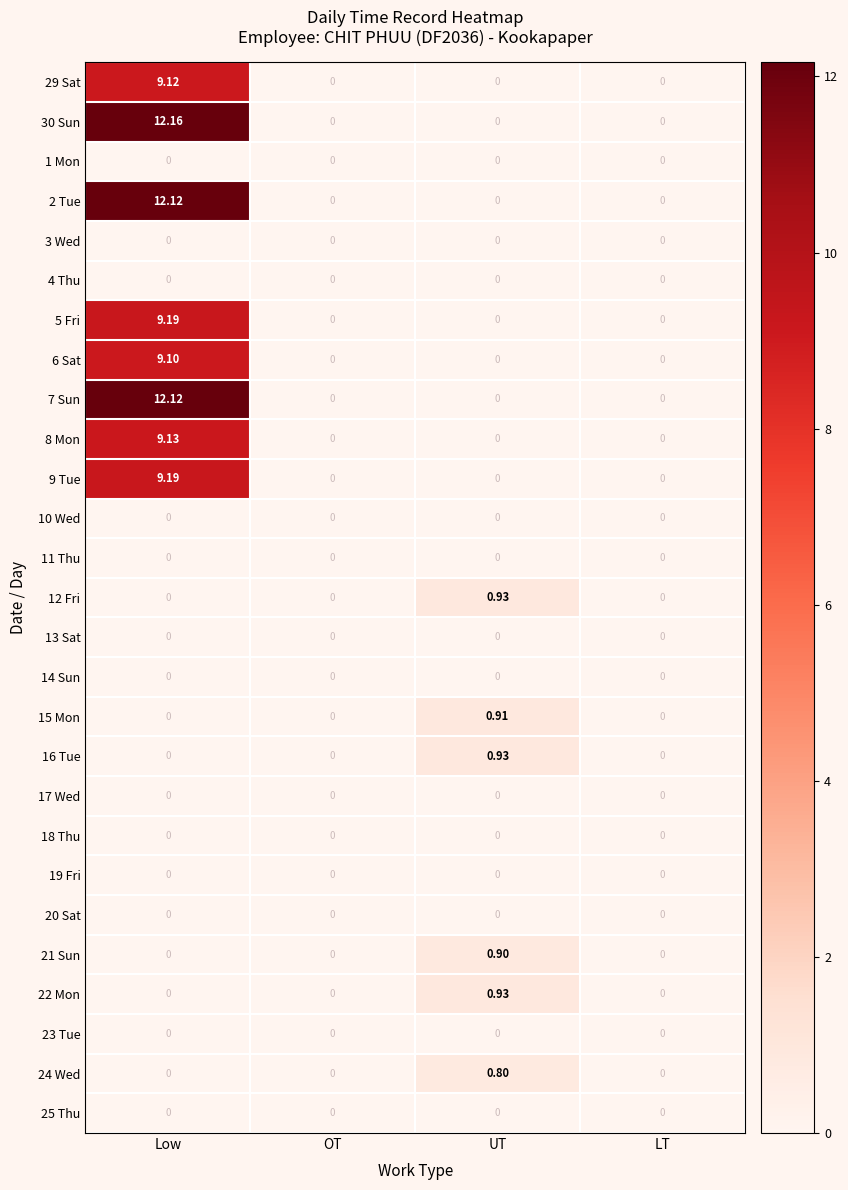

Which series has the largest range (max minus min)?

30 Sun